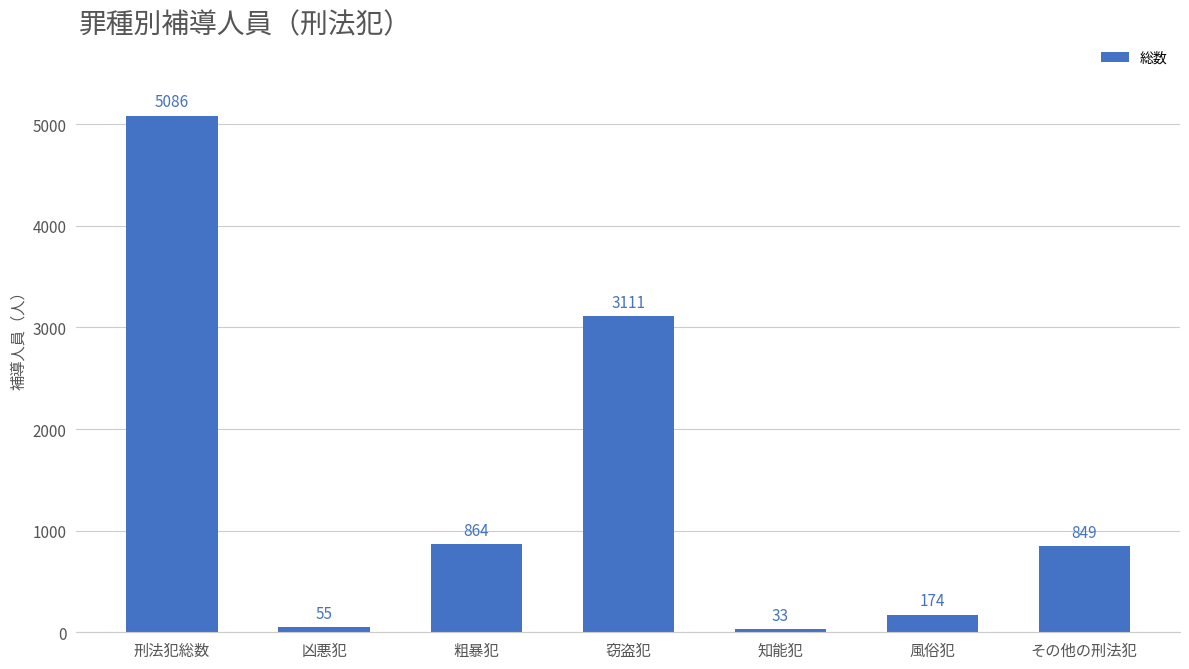

What is the change in value from 窃盗犯 to その他の刑法犯?

-2262